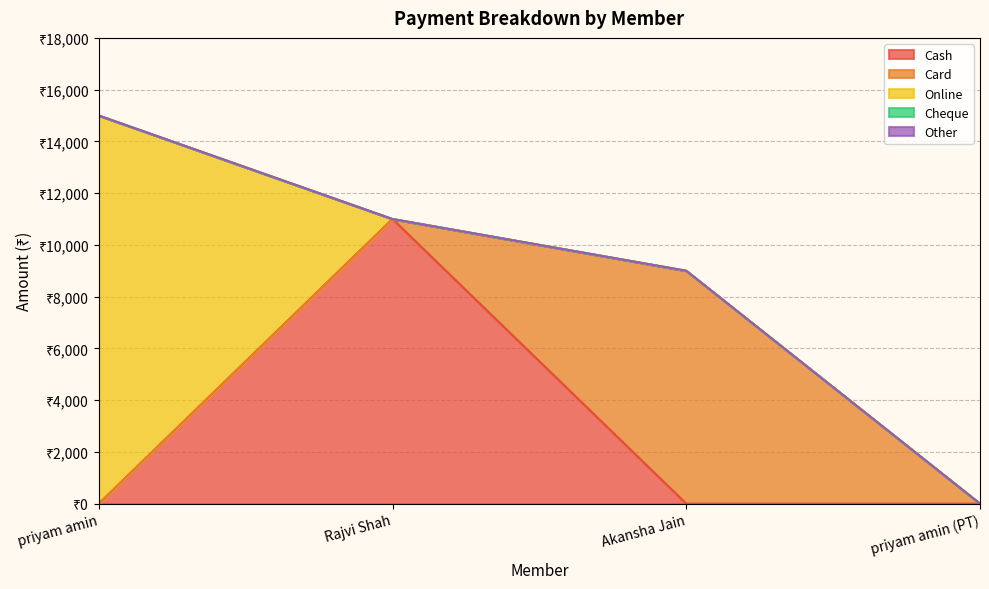

Between Rajvi Shah and Akansha Jain, which series saw the biggest shift?

Cash